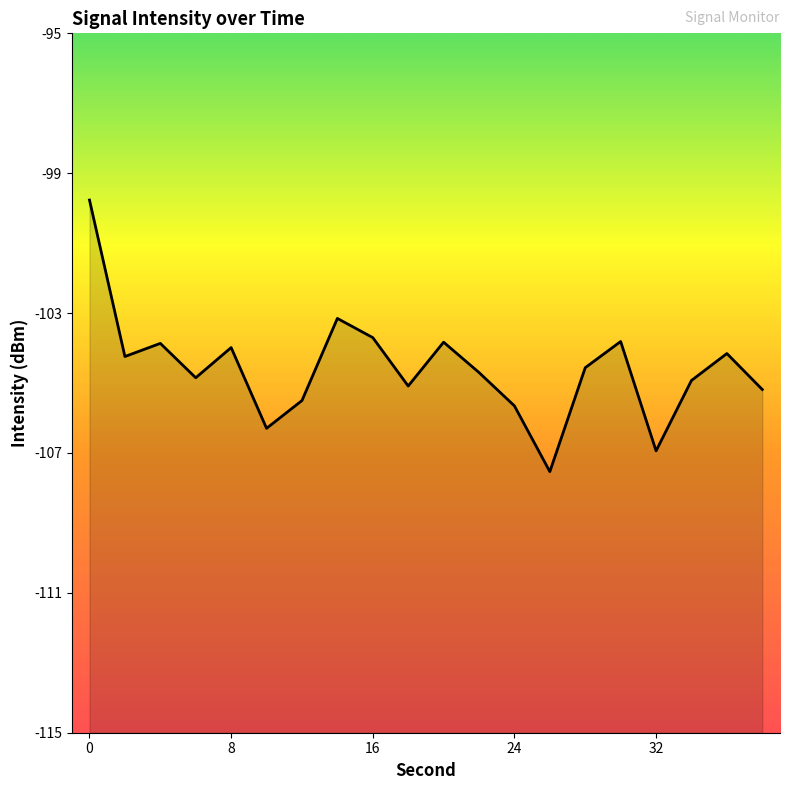

What is the minimum value shown in the chart?

-107.5